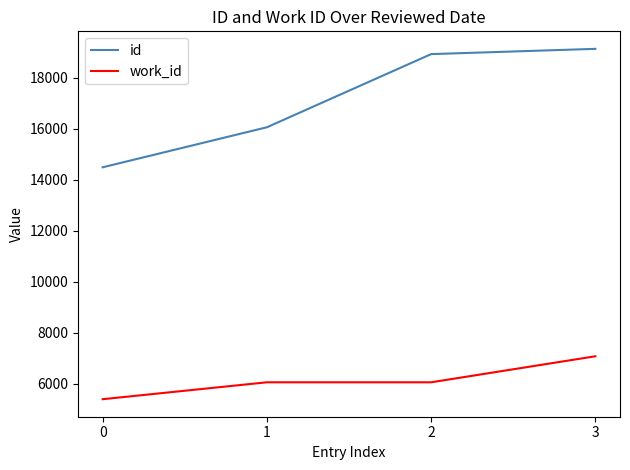

Count the number of categories in the chart.

4